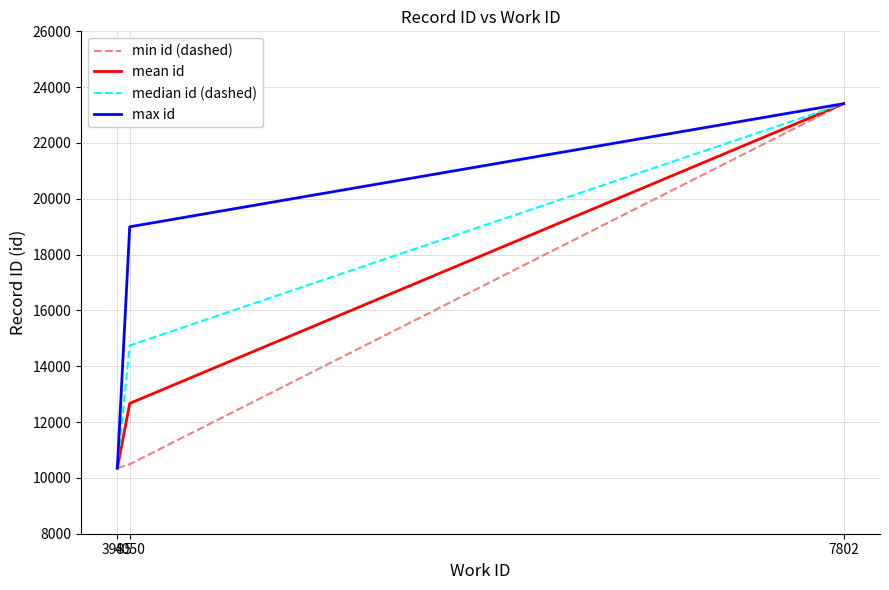

What is the minimum value for mean id?

10350.0